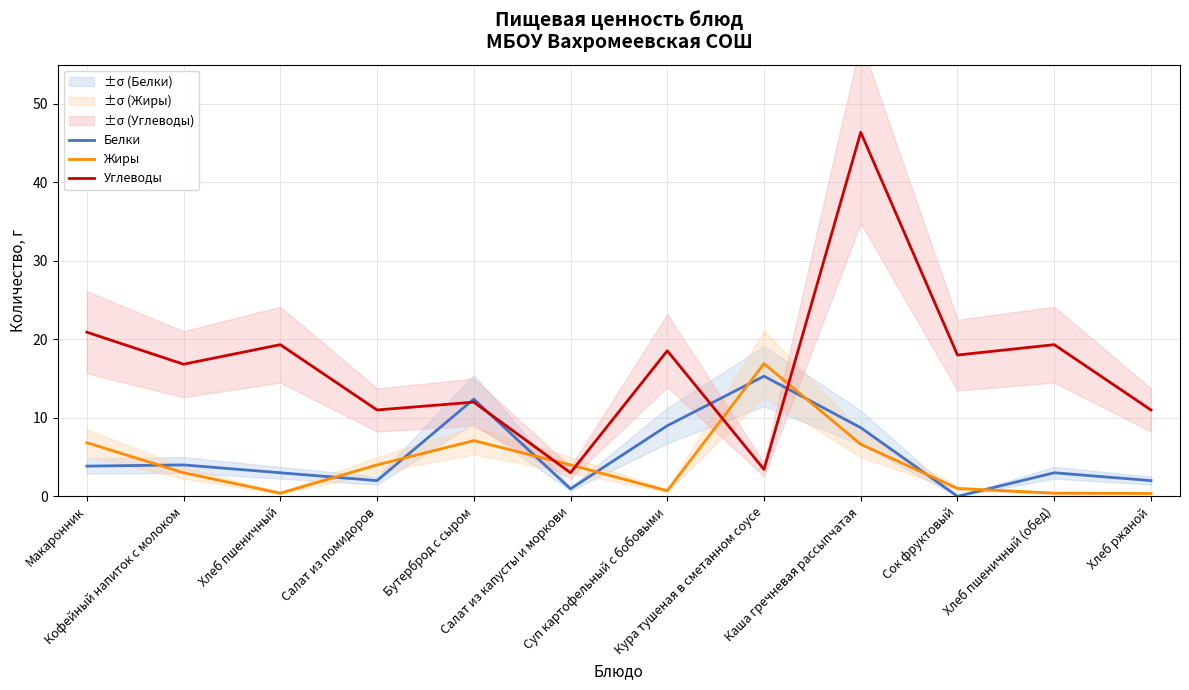

At which label is Углеводы closest to 24?

Макаронник